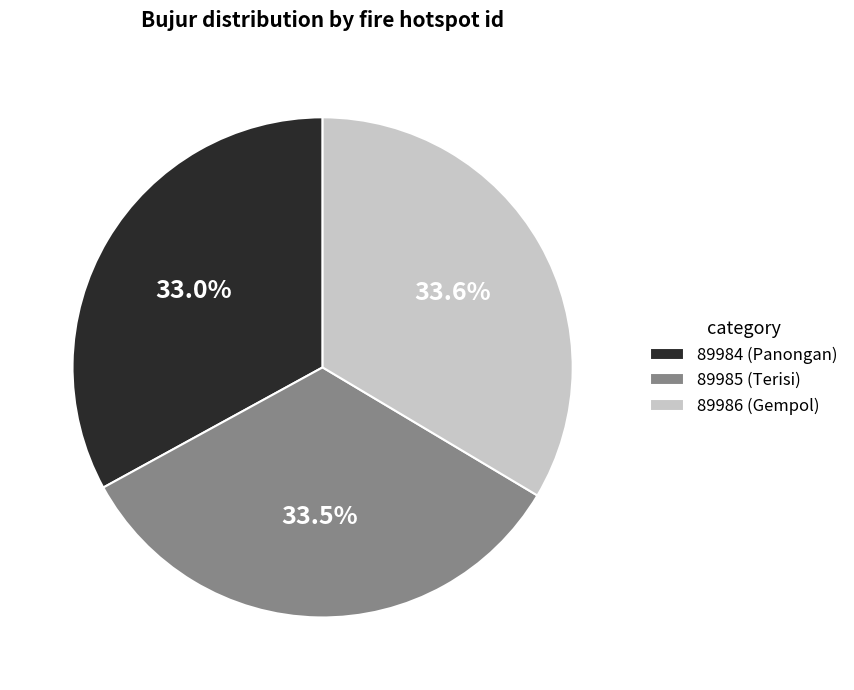

To the nearest percent, what portion does 89984 (Panongan) represent?

33%